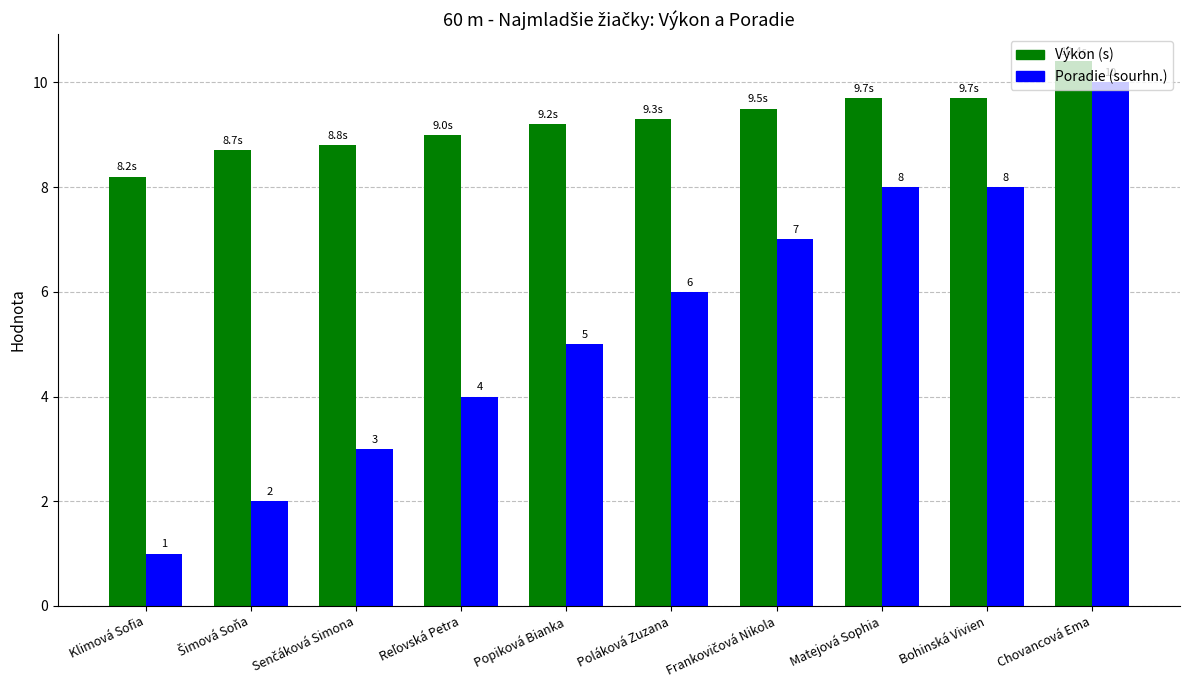

The value of Výkon (s) at Bohinská Vivien is 17.4. True or false?

False